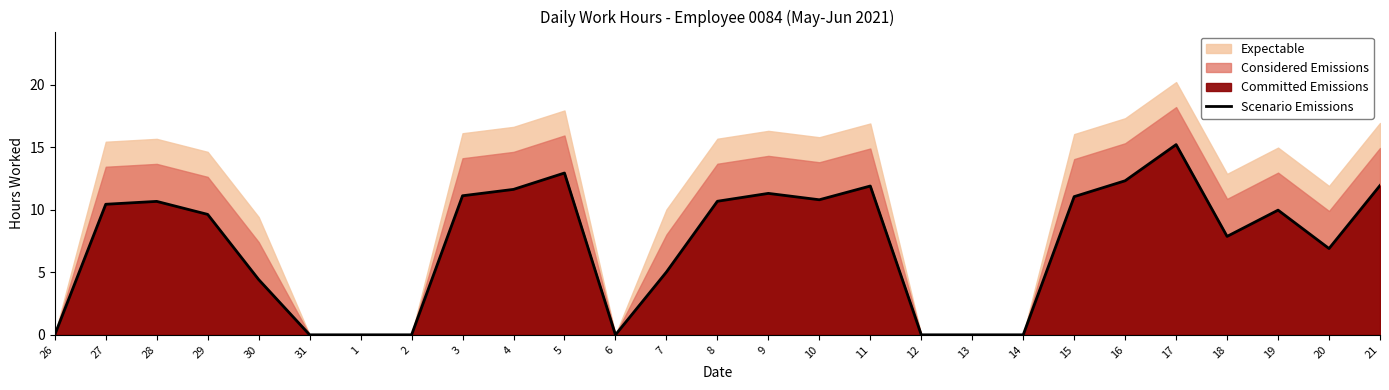

At which label is the value closest to 7?

20